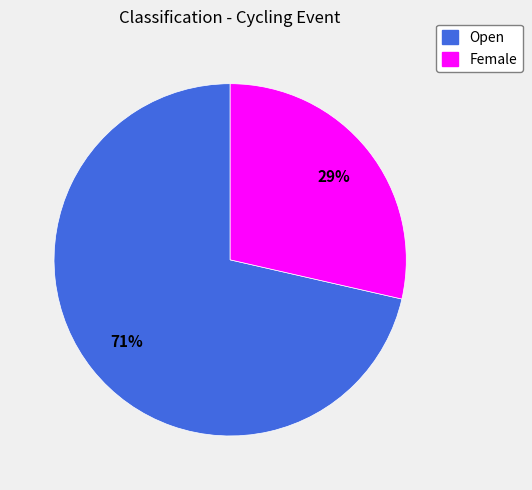

Count the number of slices in the pie.

2